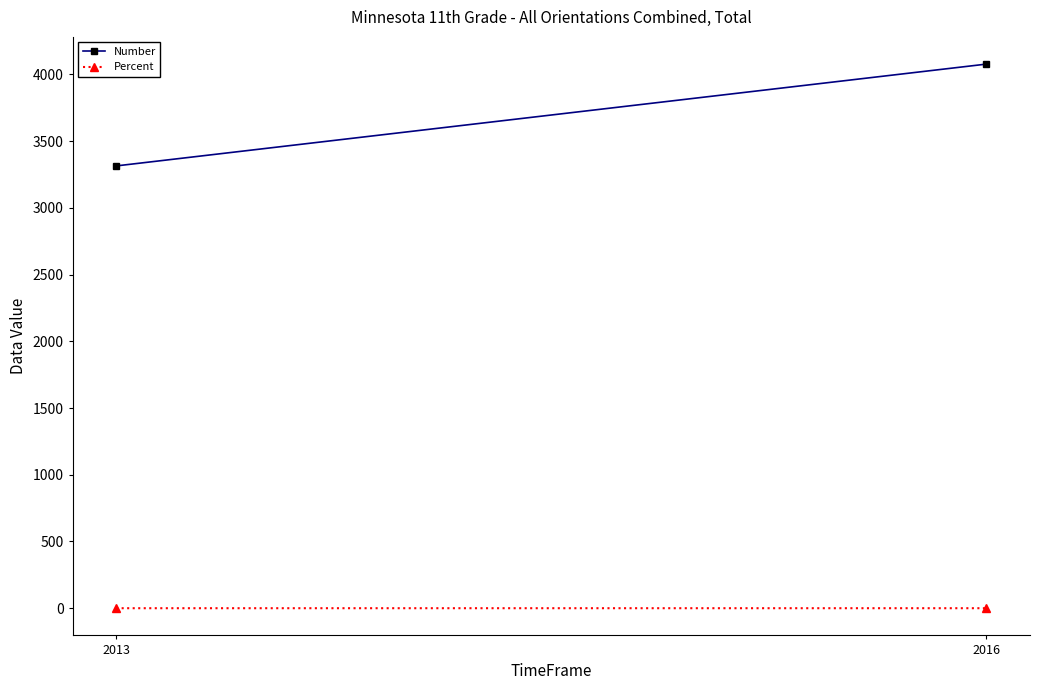

What is the difference between the highest and lowest values at 2016?

4076.9